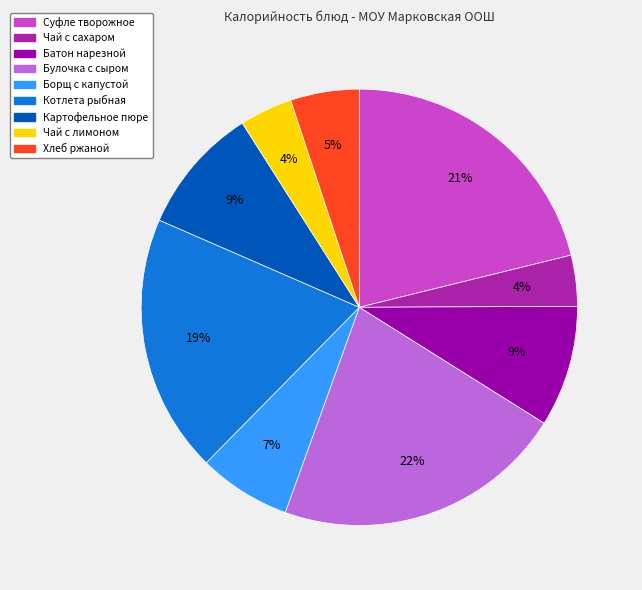

How many slices are in this pie chart?

9